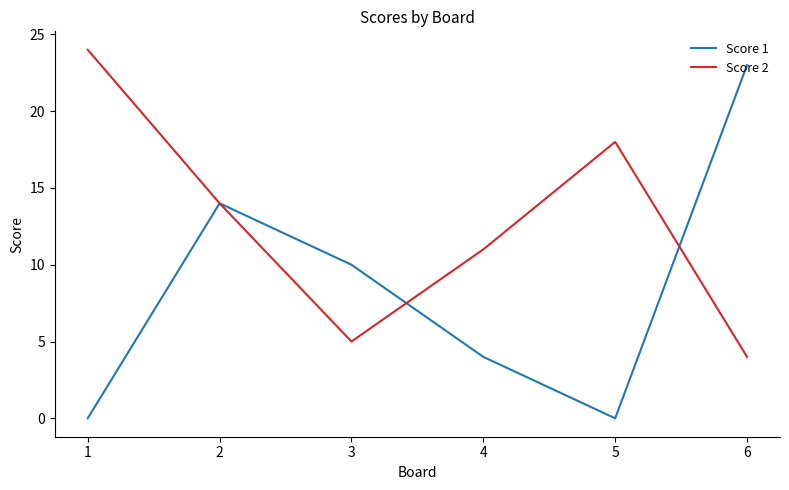

At which label does Score 2 first exceed 14?

1